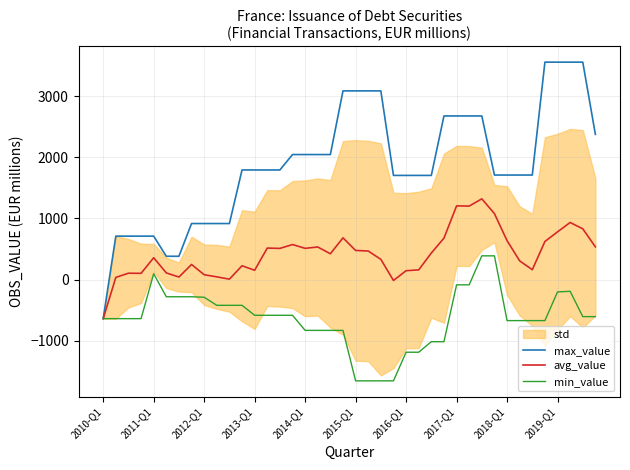

True or false: avg_value has a value of 79.2 at 2012-Q1.

True